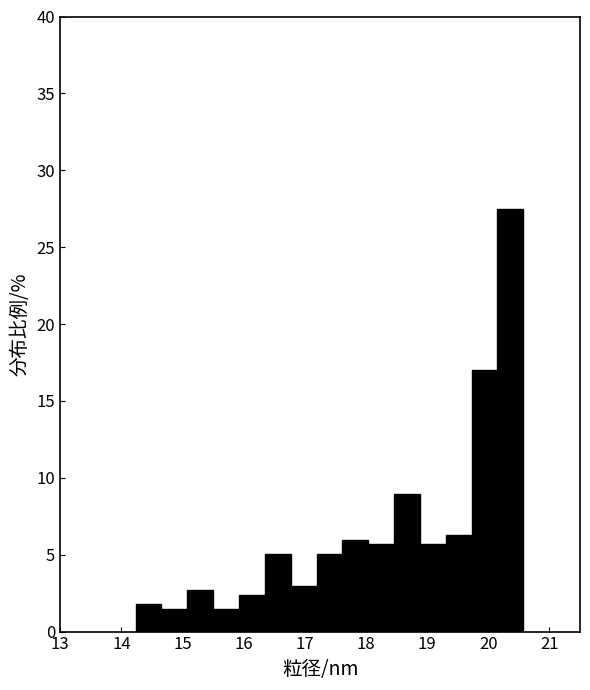

Over which range of the x-axis is the bar tallest?

20.2 to 20.6